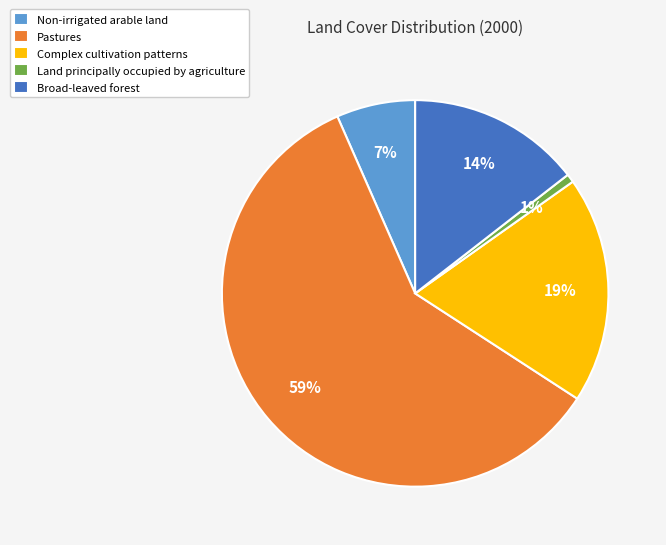

Which slice is the smallest?

Land principally occupied by agriculture